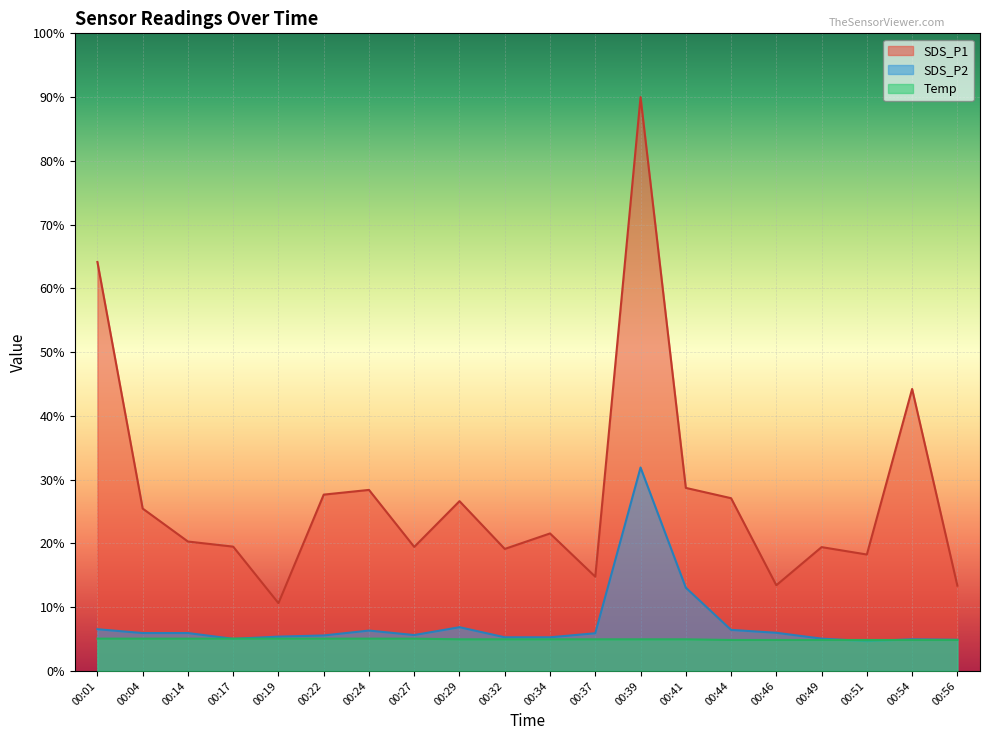

Is it true that SDS_P1 equals 125.7 at 00:39?

False